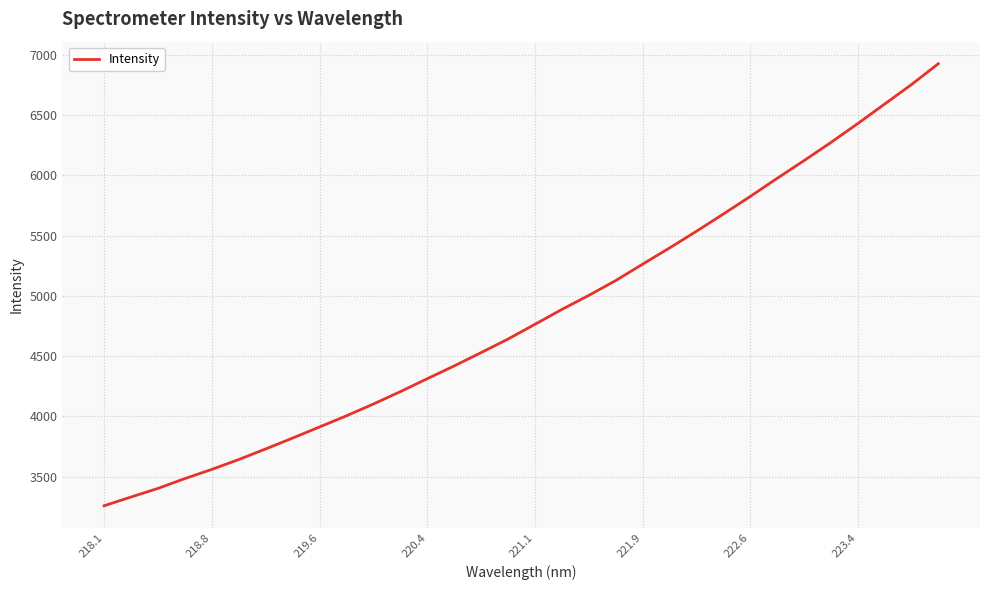

What is the greatest value displayed?

6924.8